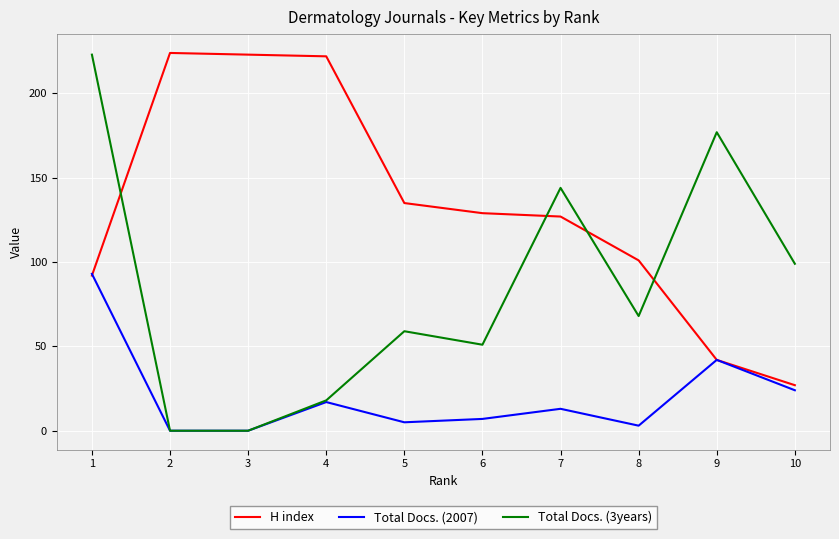

Between which two adjacent categories do Total Docs. (3years) and H index first intersect?

1 and 2